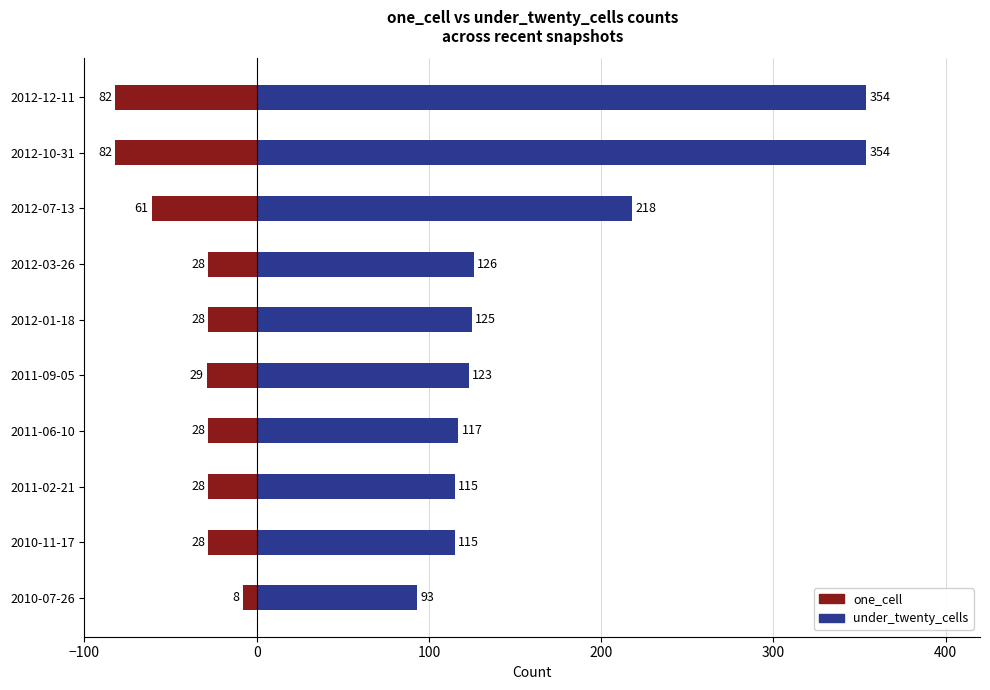

The value of one_cell (positive reference) at 2012-01-18 is -45. True or false?

False